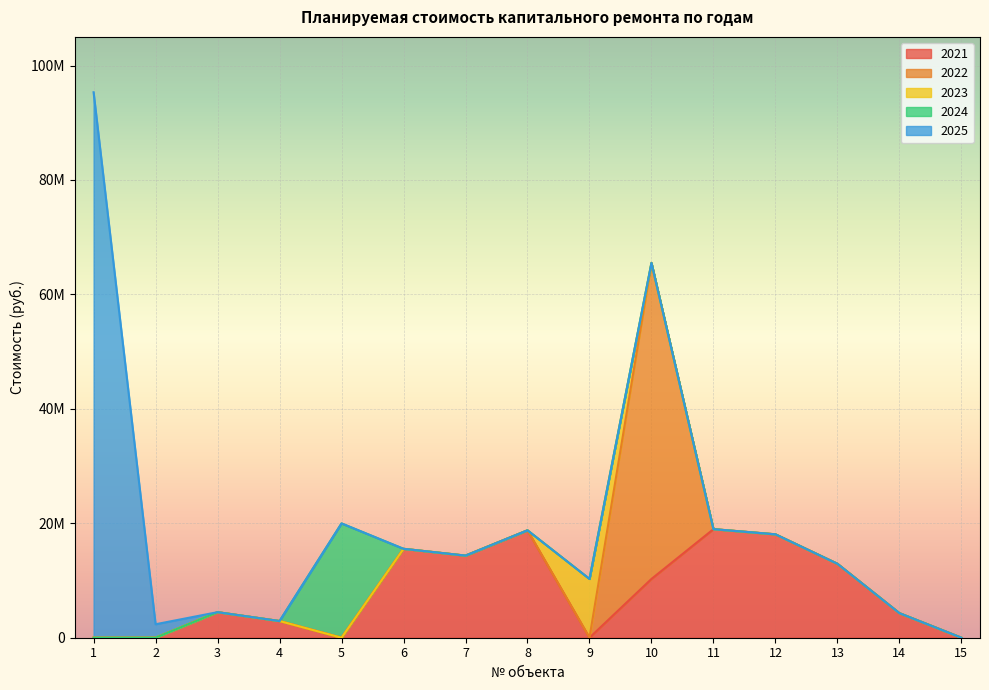

At which label is 2024 closest to 9987290?

1